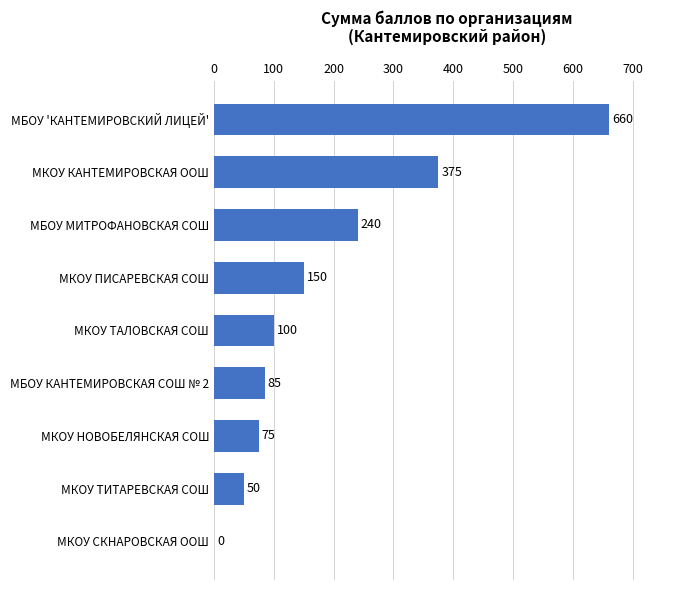

What is the sum of the values at МБОУ 'КАНТЕМИРОВСКИЙ ЛИЦЕЙ' and МКОУ ТАЛОВСКАЯ СОШ?

760